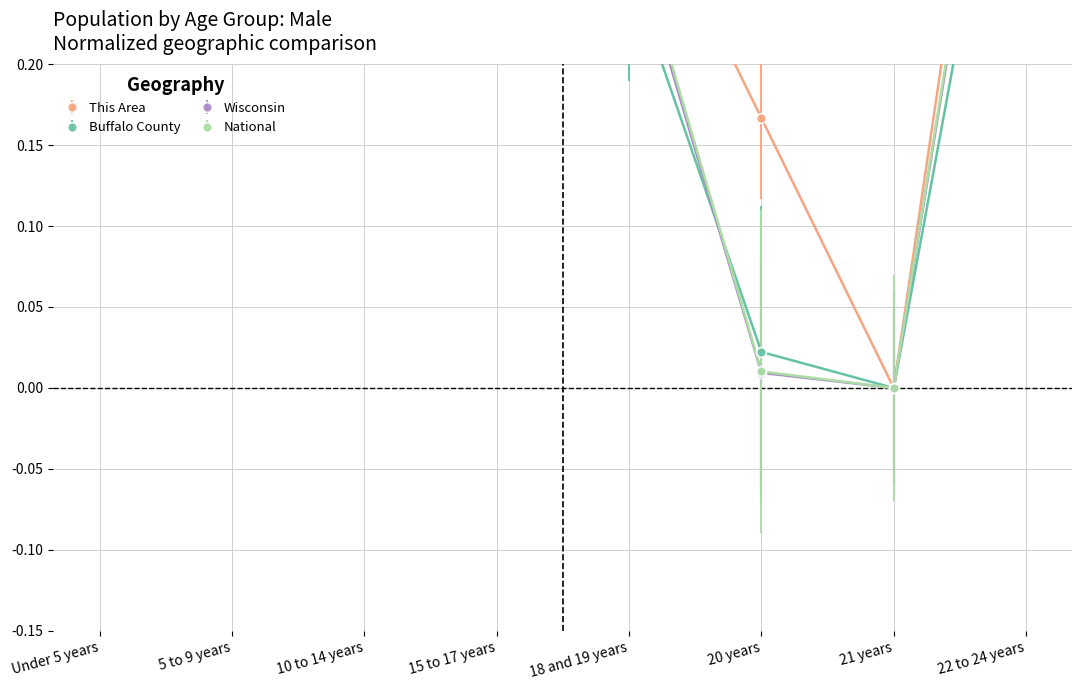

How many interior local peaks does the National series have?

1